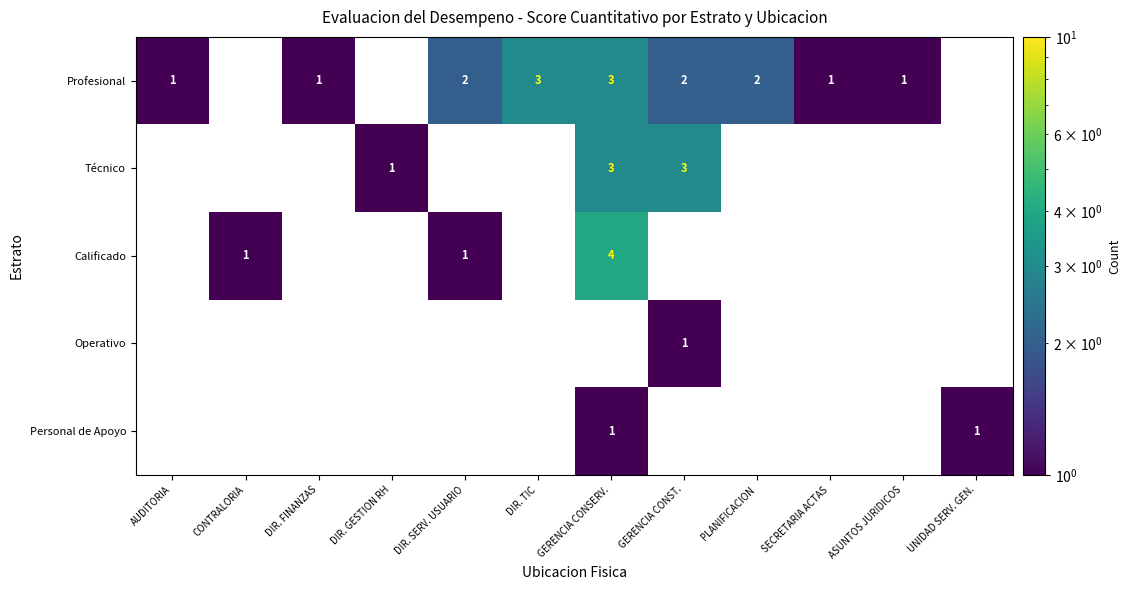

The value of Profesional at DIR. FINANZAS is 1.4. True or false?

False